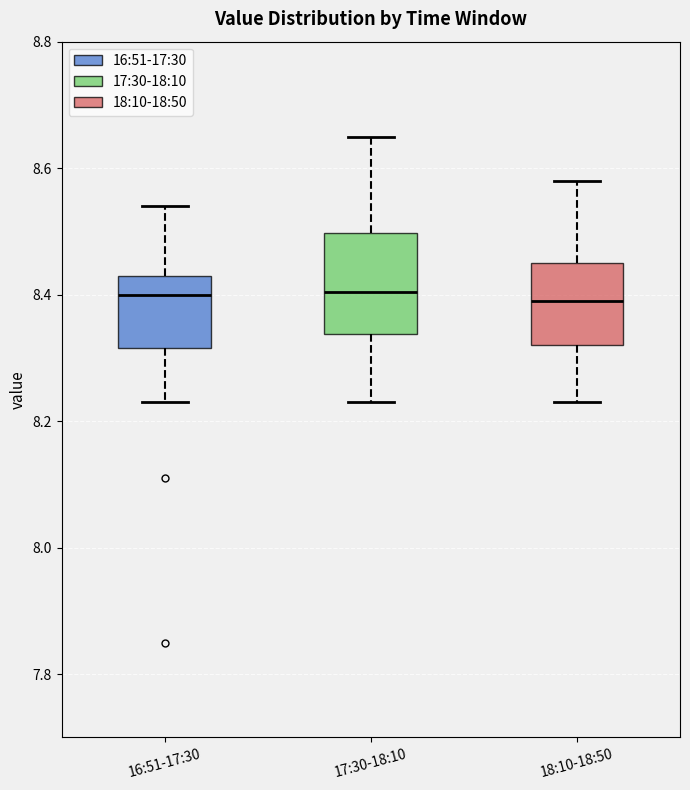

Reading left to right, transcribe this box plot: for each box, give where its median line is, the range the box spans, and where its two whiskers end, as read against the y-axis. The values are not printed on the chart, so give them approximately, as read against the axis.

16:51-17:30: median 8.40, box 8.32 to 8.44, whiskers 8.24 to 8.54
17:30-18:10: median 8.40, box 8.34 to 8.50, whiskers 8.24 to 8.66
18:10-18:50: median 8.40, box 8.32 to 8.46, whiskers 8.24 to 8.58